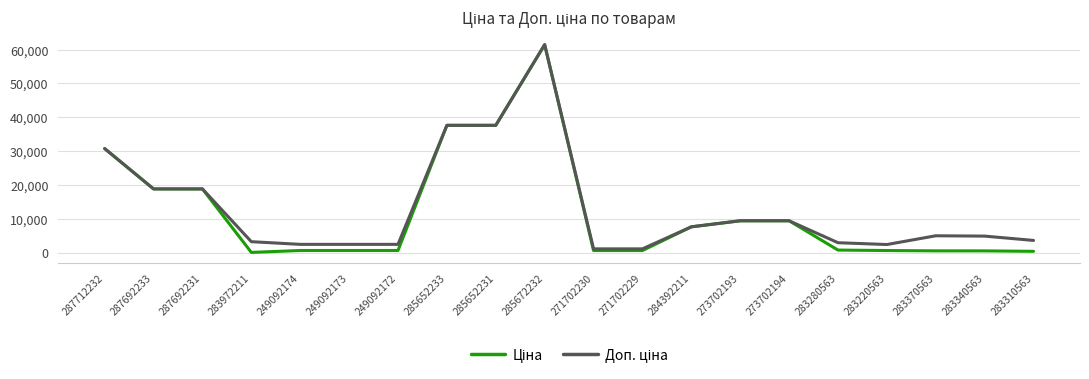

At which category is the sum across all series the highest?

285672232